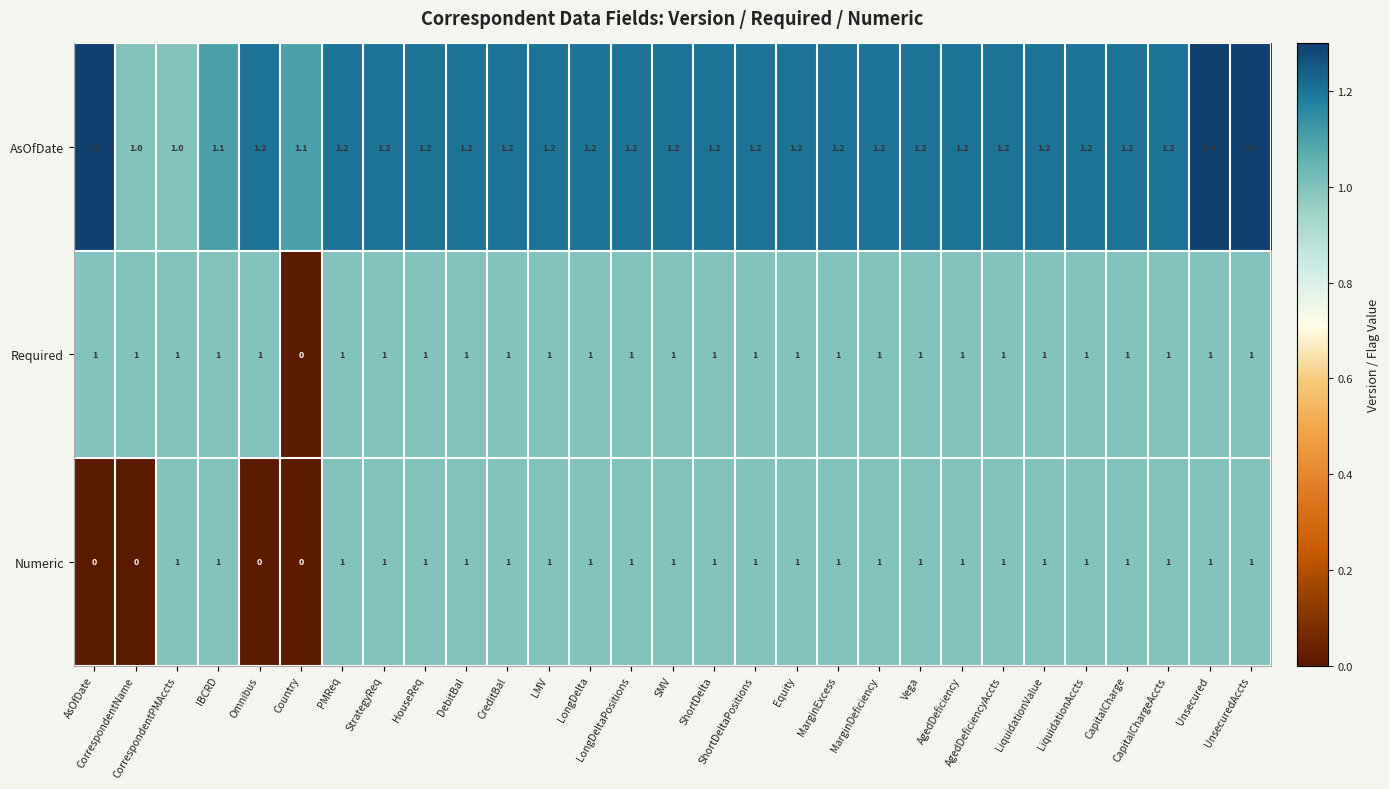

What is the difference between the maximum and minimum values in the Numeric series?

1.0